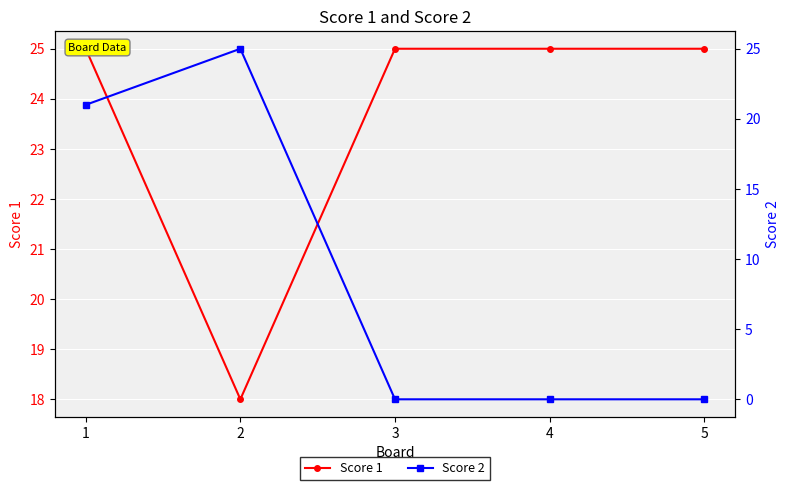

What is the average value of the Score 1 series?

24